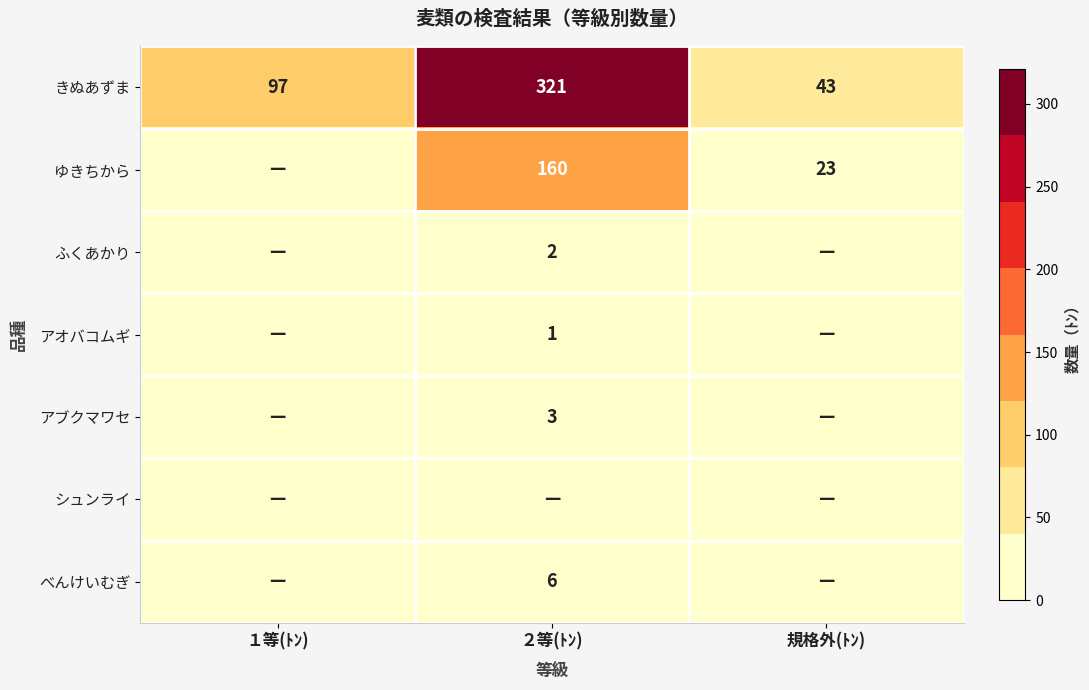

What is the sum of all きぬあずま values?

461